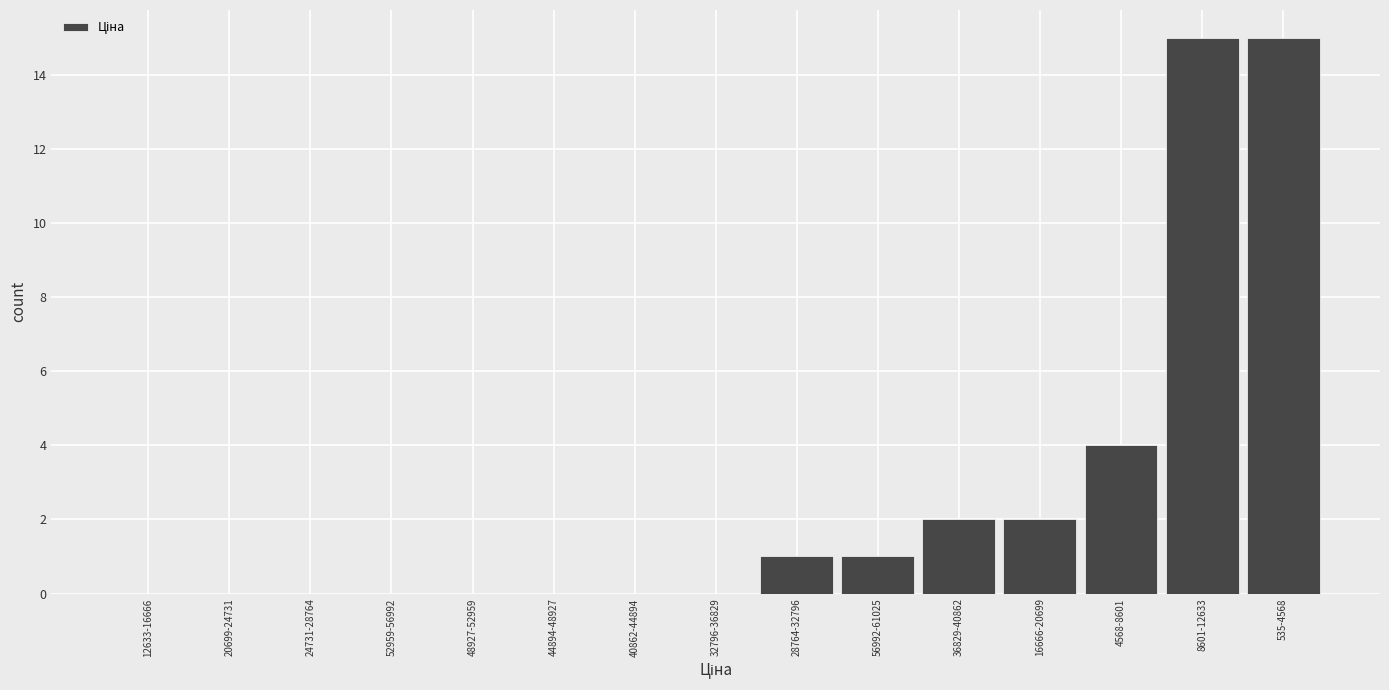

Reading right to left, transcribe all the data shown in this chart.

535-4568=15	8601-12633=15	4568-8601=4	16666-20699=2	36829-40862=2	56992-61025=1	28764-32796=1	32796-36829=0	40862-44894=0	44894-48927=0	48927-52959=0	52959-56992=0	24731-28764=0	20699-24731=0	12633-16666=0